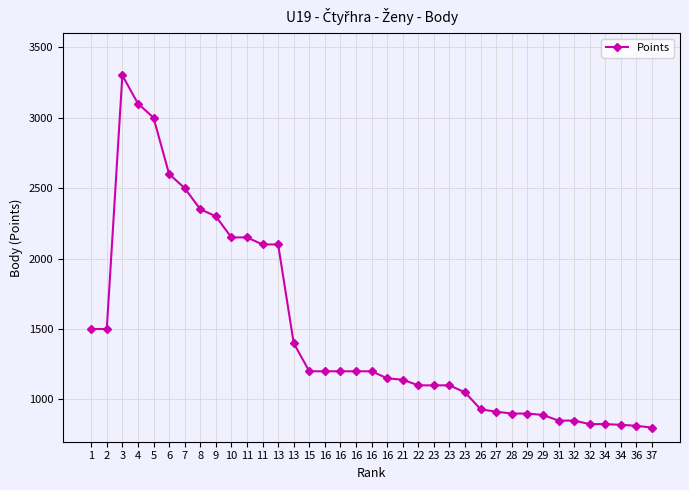

How many lines are shown in the chart?

1